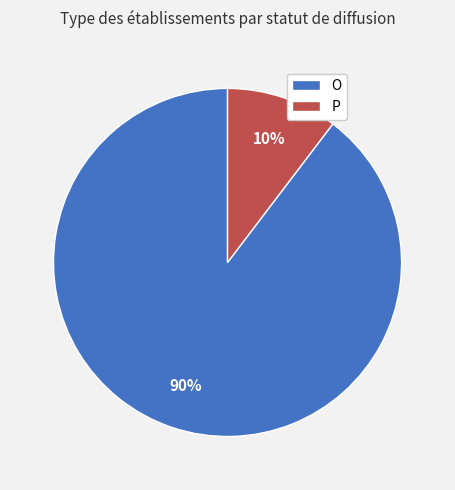

True or false: O accounts for 90% of the total.

True